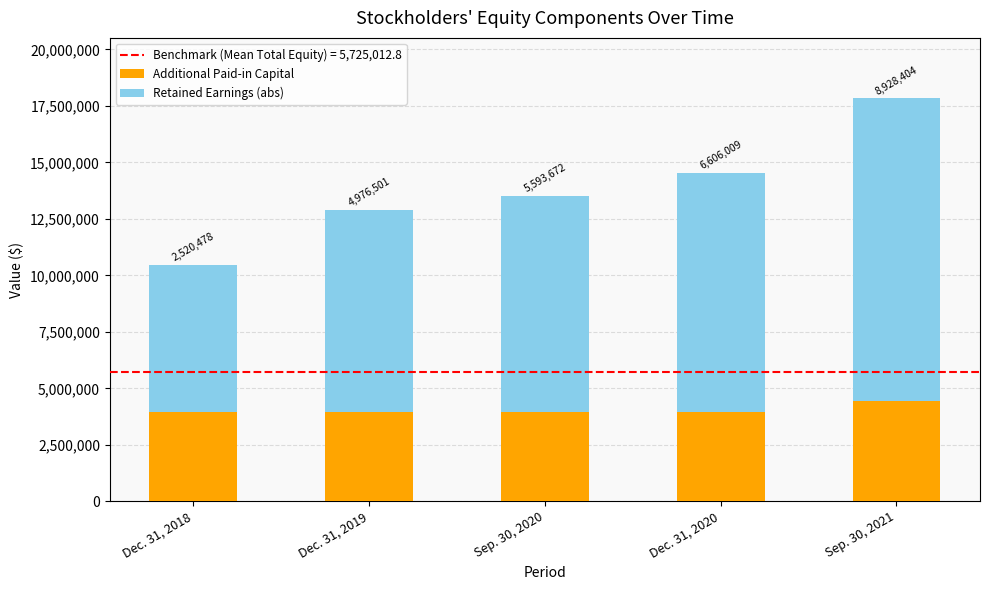

Are the bars grouped side by side (vs. stacked)?

No